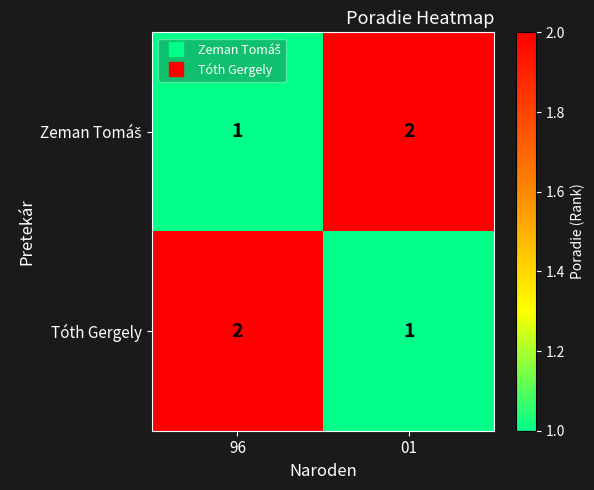

True or false: Tóth Gergely has a value of 2 at 01.

False